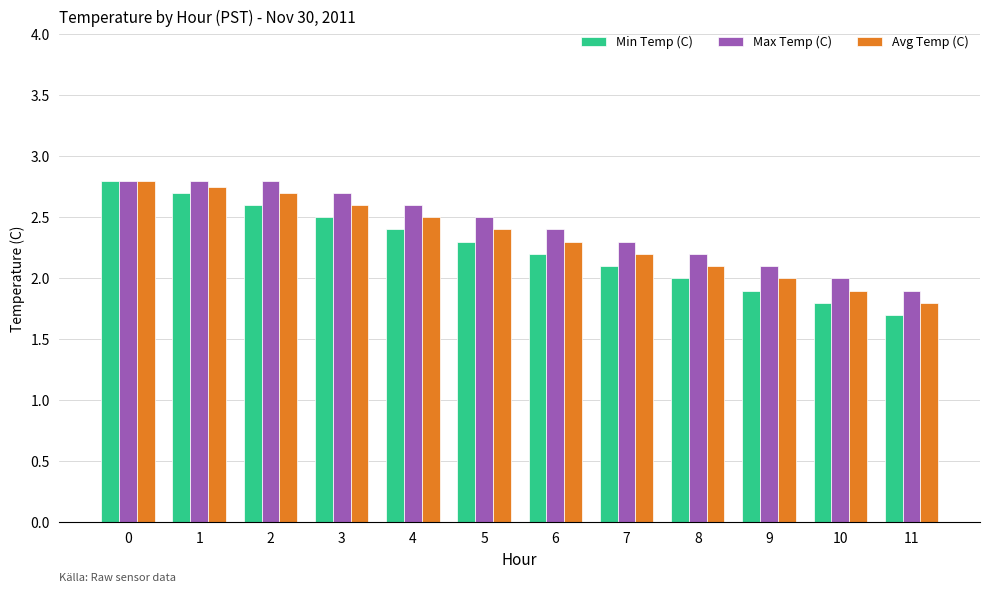

What is the total value across all series at 4?

7.5